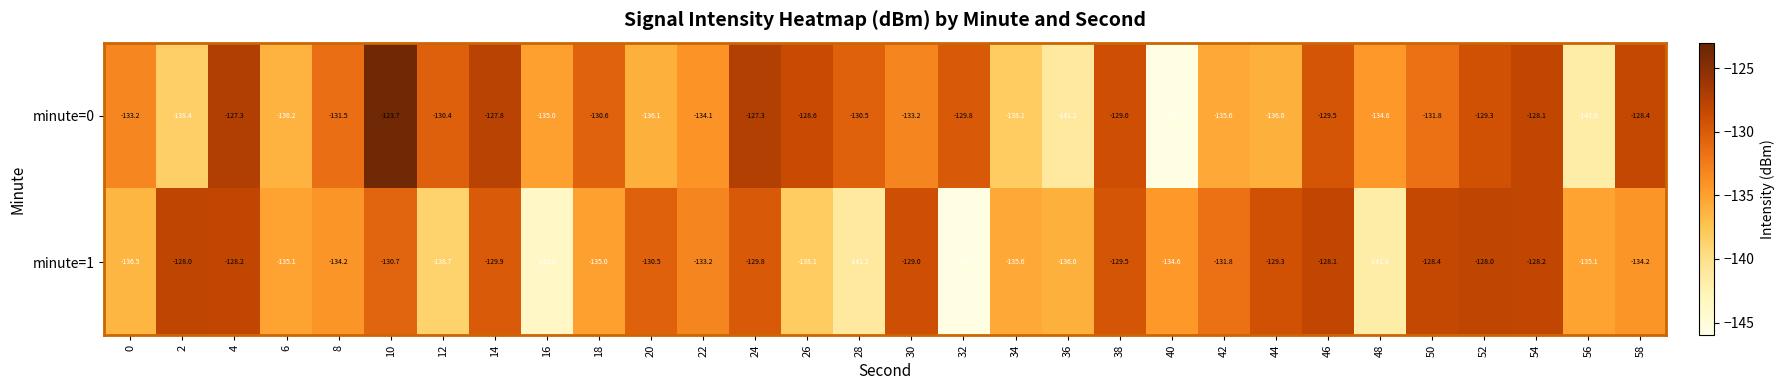

What is the difference between the minute=0 values at 38 and 28?

1.5